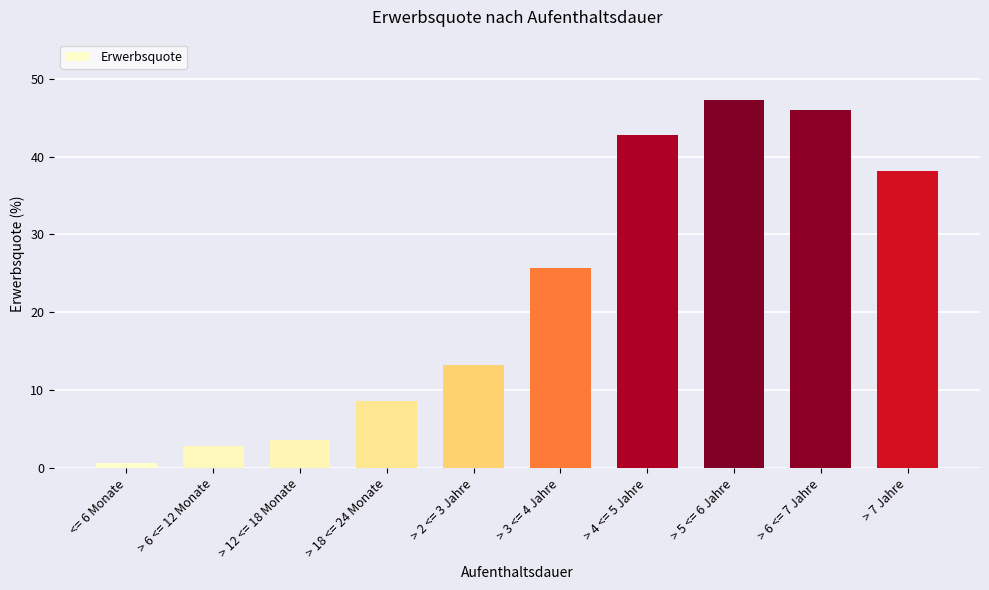

Reading left to right, extract all data points from this chart.

0.6	2.8	3.6	8.6	13.2	25.6	42.8	47.3	45.9	38.1